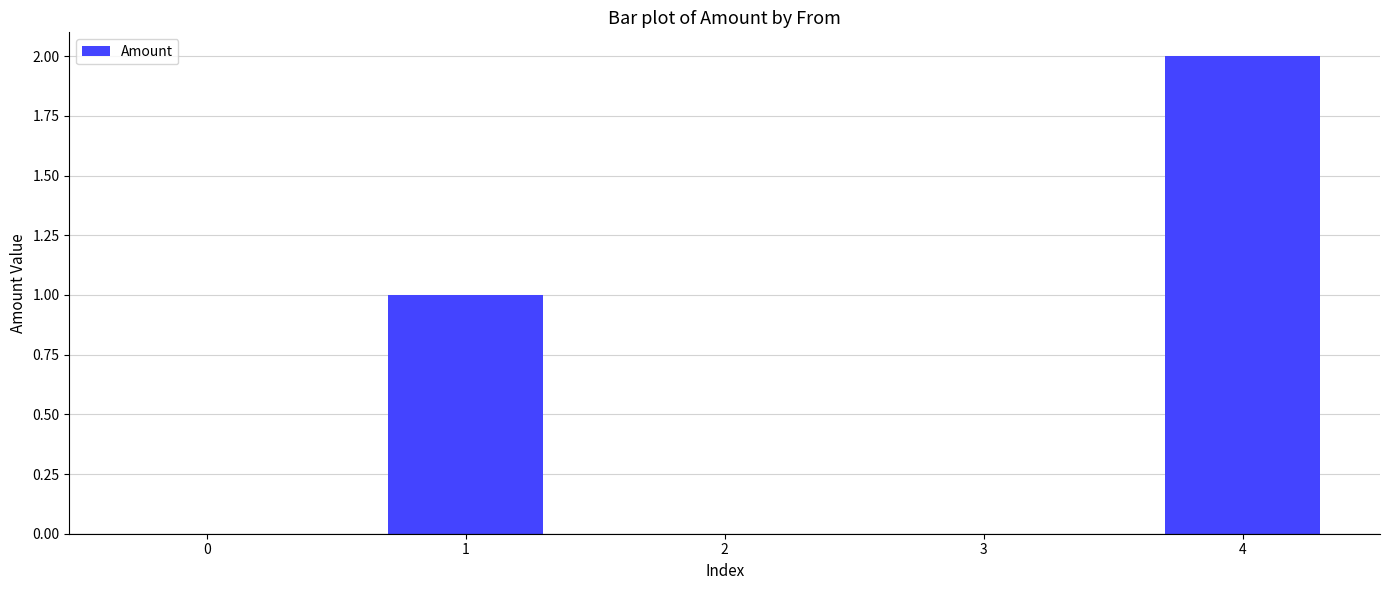

What is the ratio of the value at 1 to the value at 4?

0.5